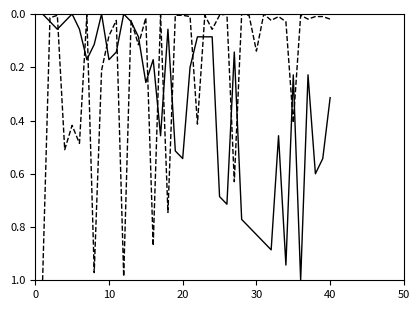

Reading left to right, transcribe all the data shown in this chart.

Peak Position: 0.0	0.0	0.1	0.0	0.0	0.1	0.2	0.1	0.0	0.2	0.1	0.0	0.0	0.1	0.3	0.2	0.5	0.1	0.5	0.5	0.2	0.1	0.1	0.1	0.7	0.7	0.1	0.8	0.8	0.8	0.9	0.9	0.5	0.9	0.2	1.0	0.2	0.6	0.5	0.3
Weeks on Chart: 1.0	0.0	0.0	0.5	0.4	0.5	0.0	1.0	0.2	0.1	0.0	1.0	0.0	0.1	0.0	0.9	0.0	0.7	0.0	0.0	0.0	0.4	0.0	0.1	0.0	0.0	0.6	0.0	0.0	0.1	0.0	0.0	0.0	0.0	0.4	0.0	0.0	0.0	0.0	0.0